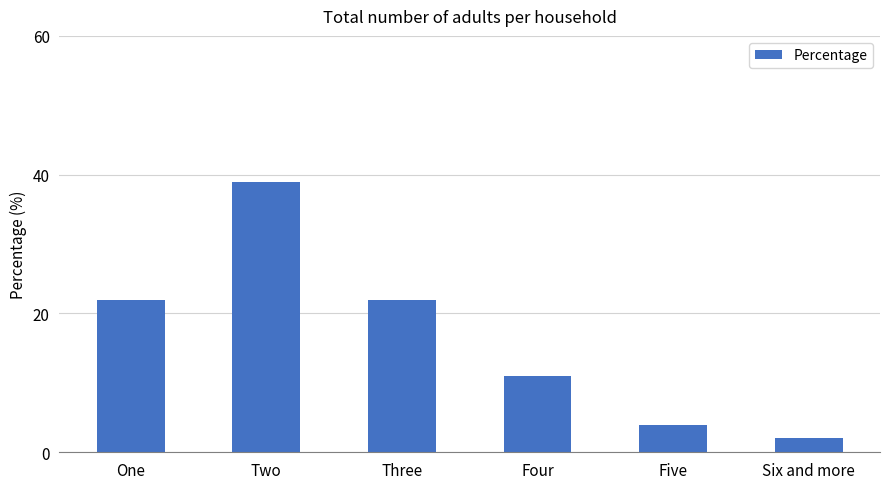

Is it true that the value at One is 8?

False